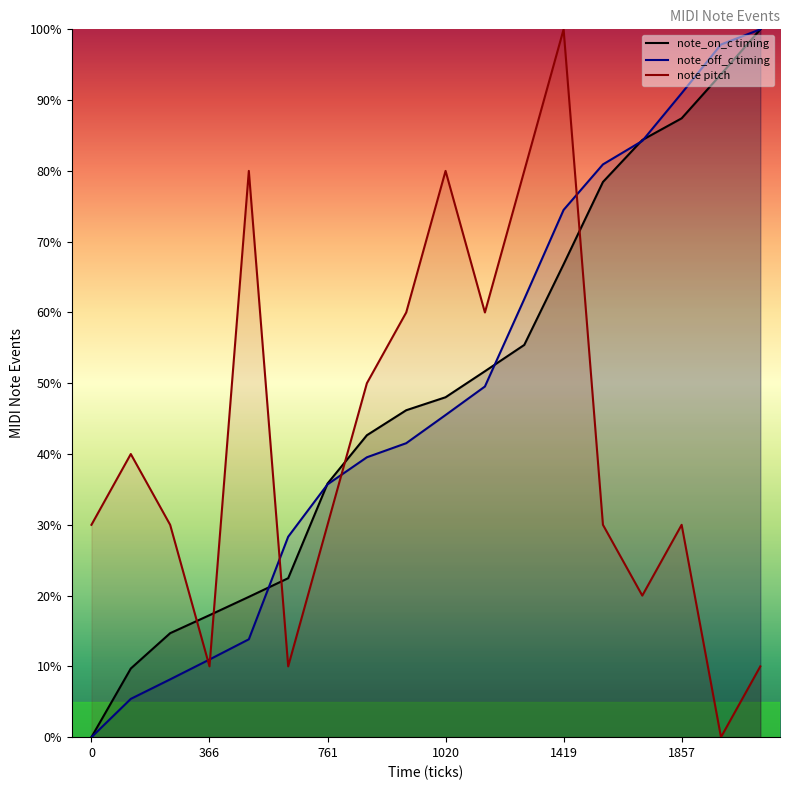

Which series ends up on top after the final intersection of note_on_c timing and note pitch?

note_on_c timing